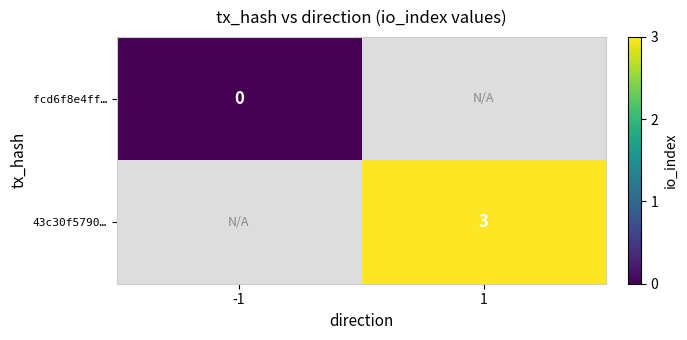

Is it true that 43c30f5790… equals 3 at 1?

True